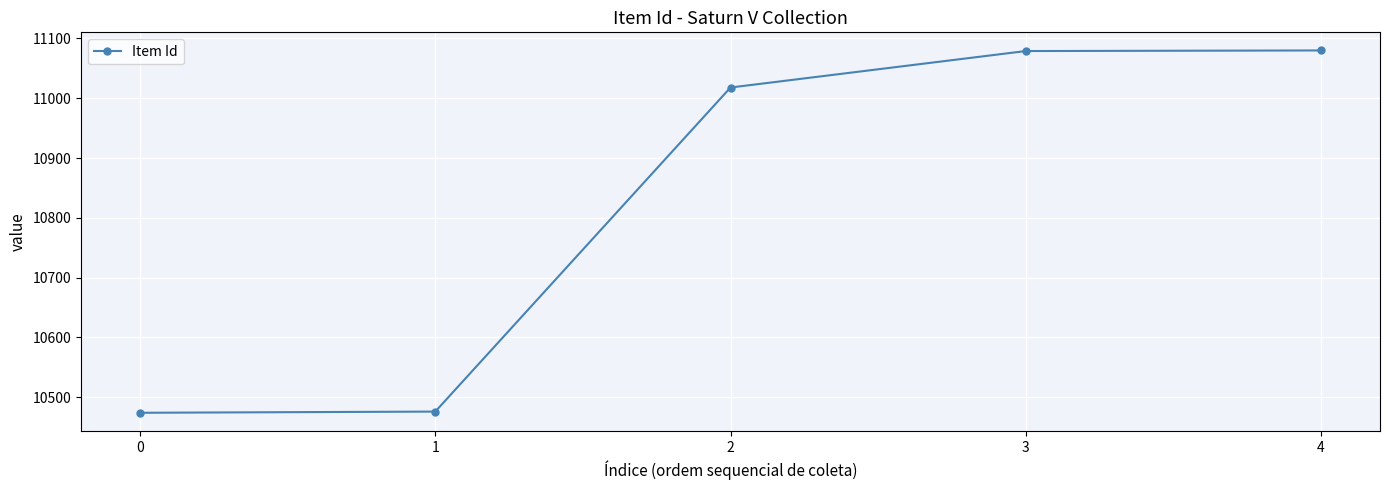

At which label is the value closest to 10777?

2